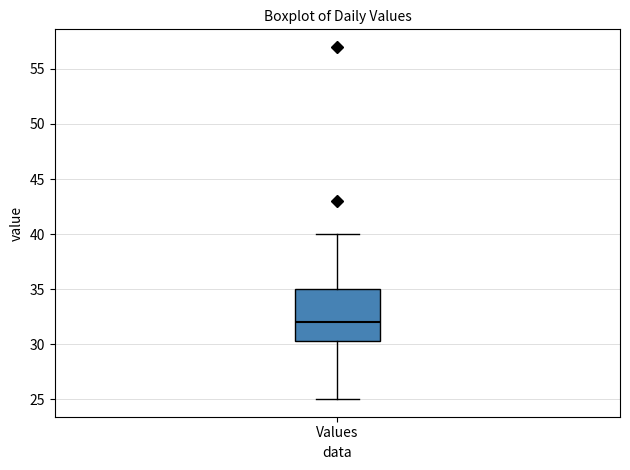

Transcribe this box plot: give where the median line is, the range the box spans, and where the two whiskers end, as read against the y-axis. The values are not printed on the chart, so give them approximately, as read against the axis.

median 32.0, box 30.5 to 35.0, whiskers 25.0 to 40.0